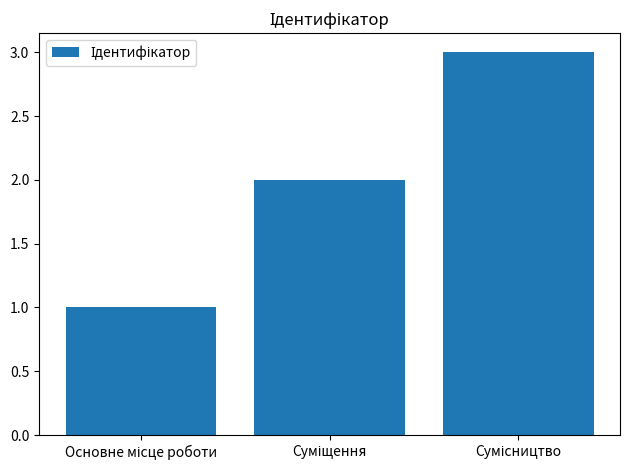

What is the sum of all values?

6